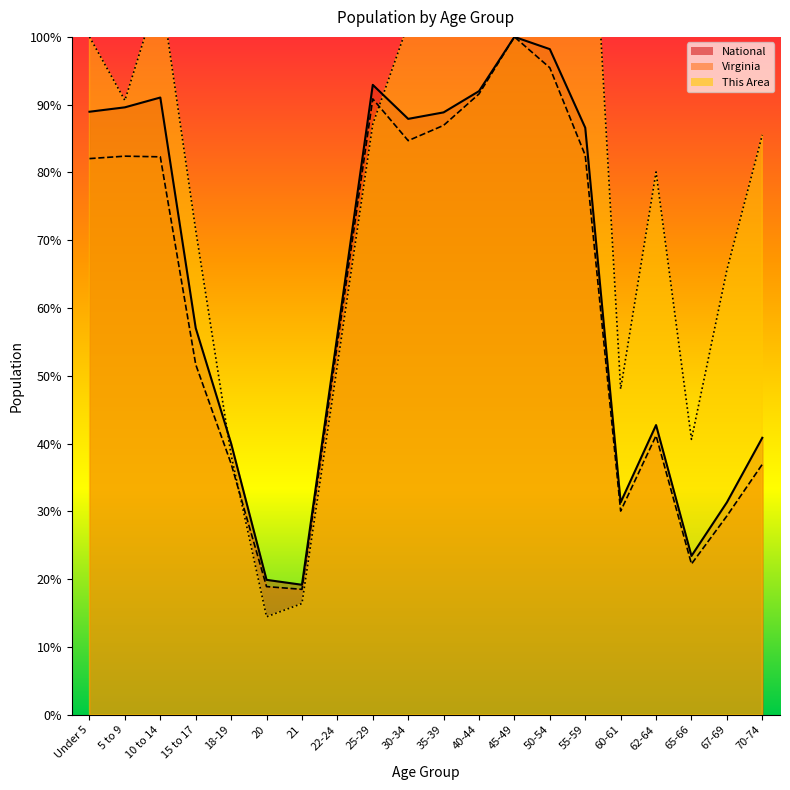

At which category does National reach its first local valley?

21